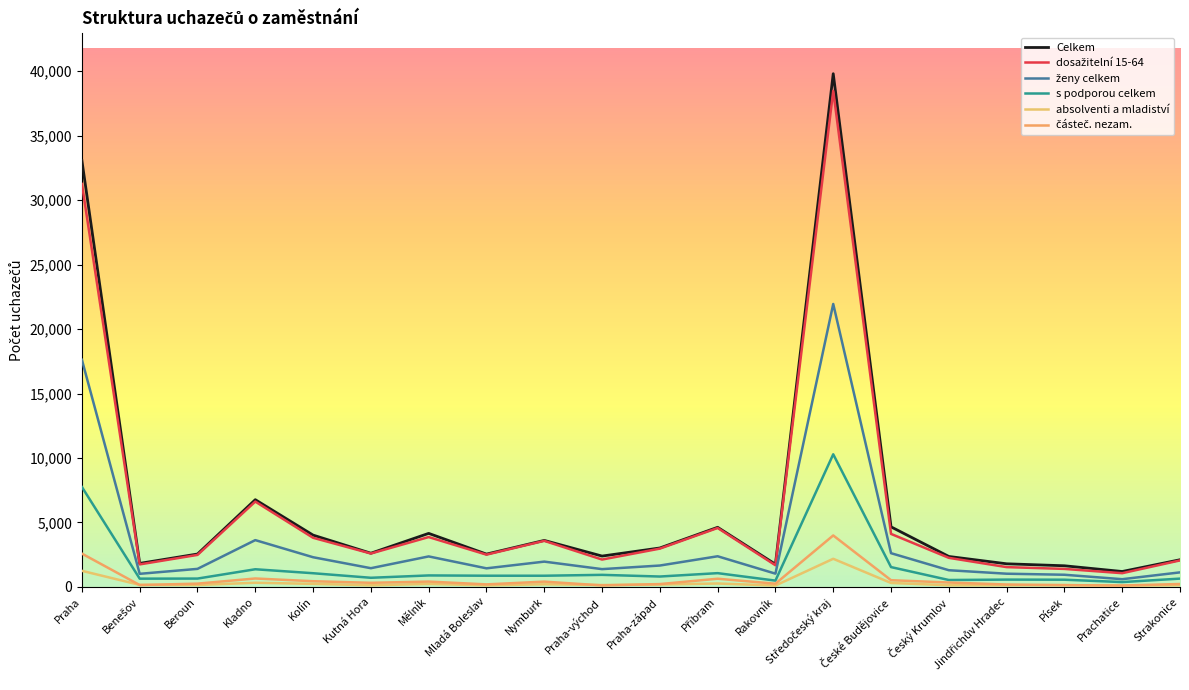

How many lines are shown in the chart?

6